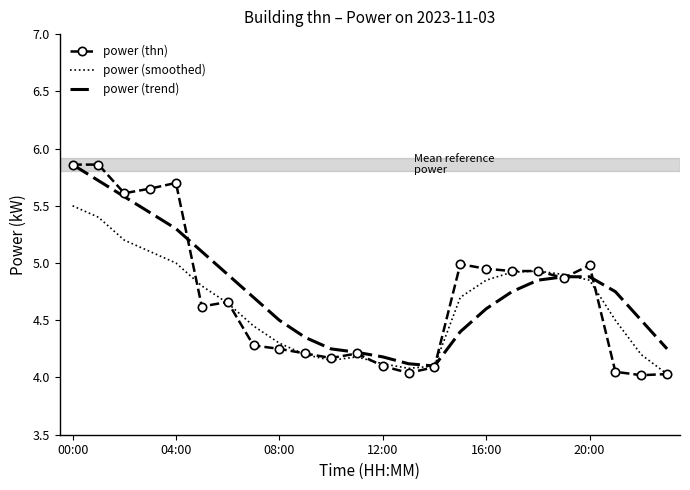

What are all the series names shown in the legend?

power (thn), power (smoothed), power (trend)